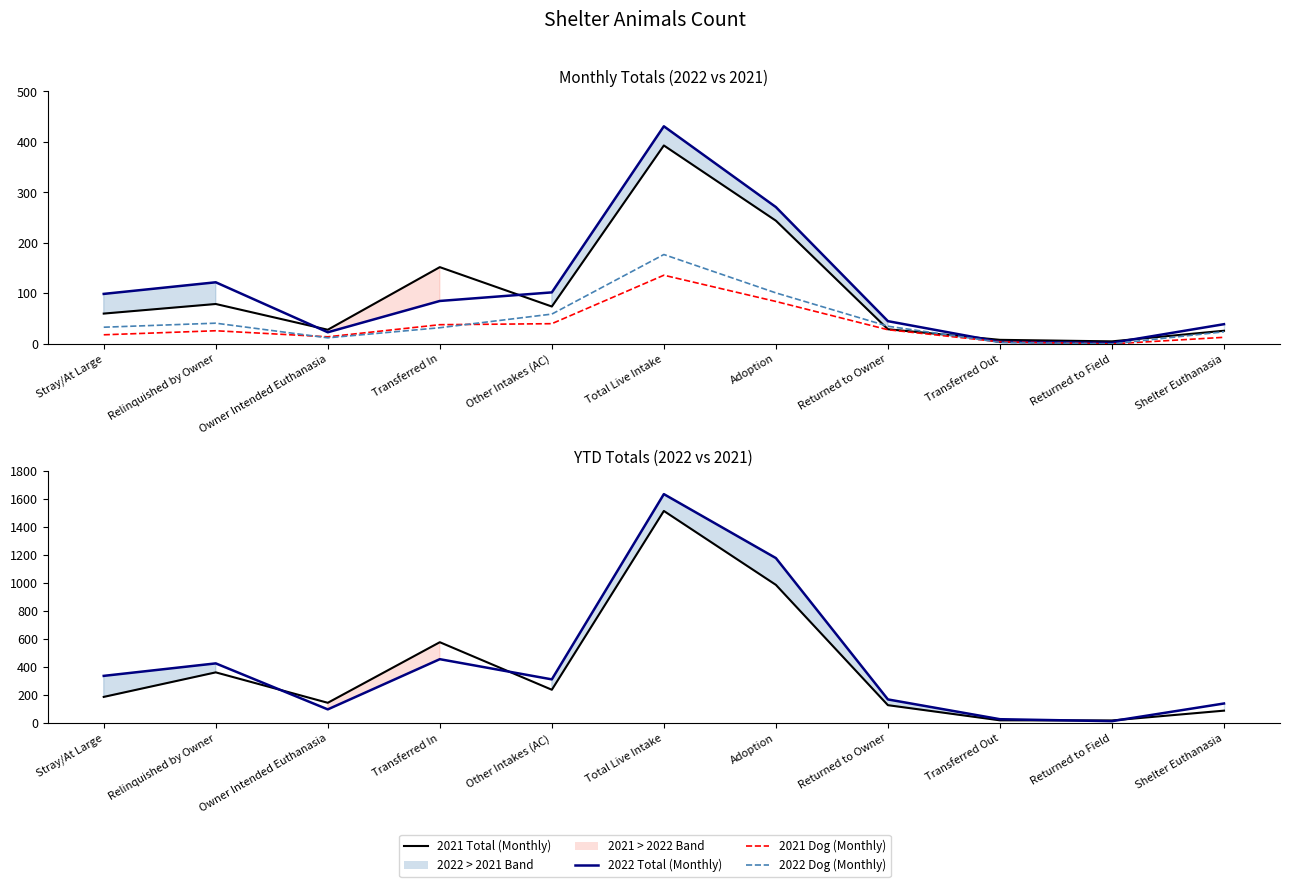

What is the difference between the highest and lowest values at Relinquished by Owner?

401